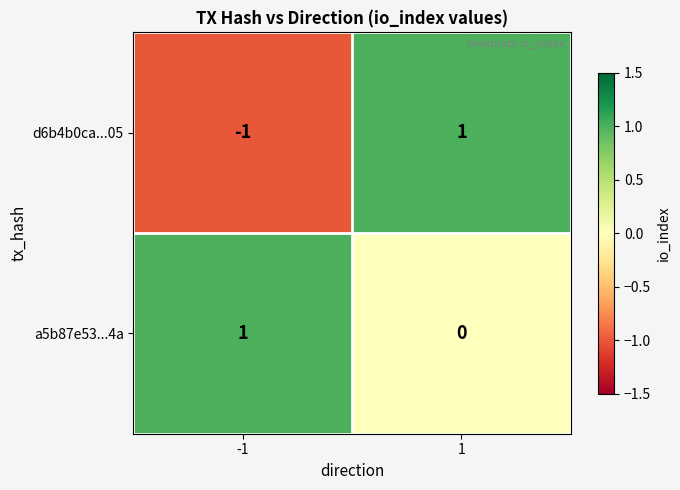

Between -1 and 1, which series saw the biggest shift?

d6b4b0ca...05